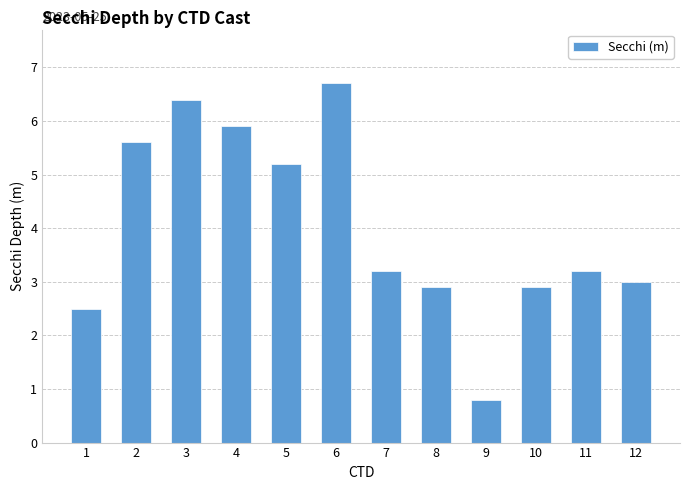

Does the chart contain any negative values?

No